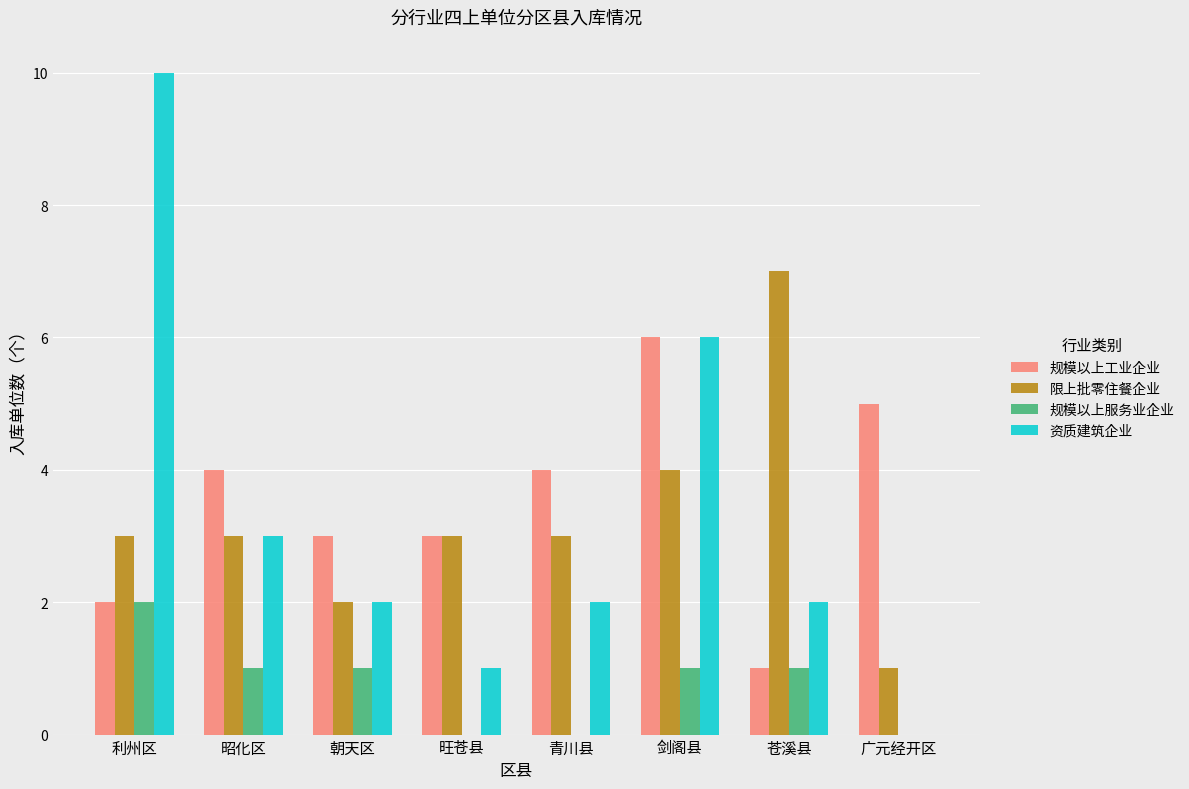

At which category does the chart reach its peak across all series?

利州区